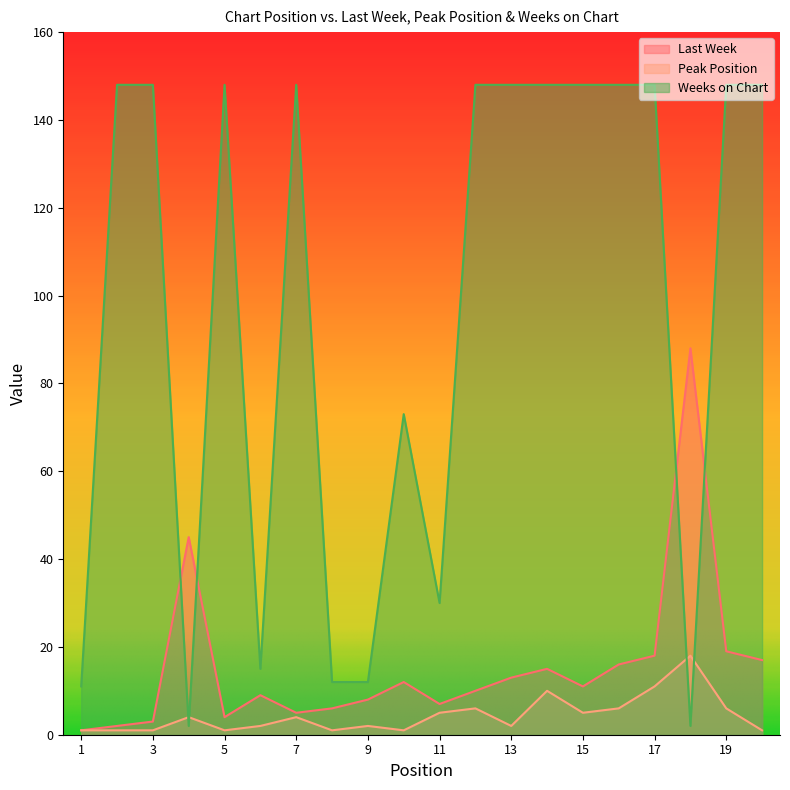

What is the difference between the second highest and second lowest values in the Peak Position series?

10